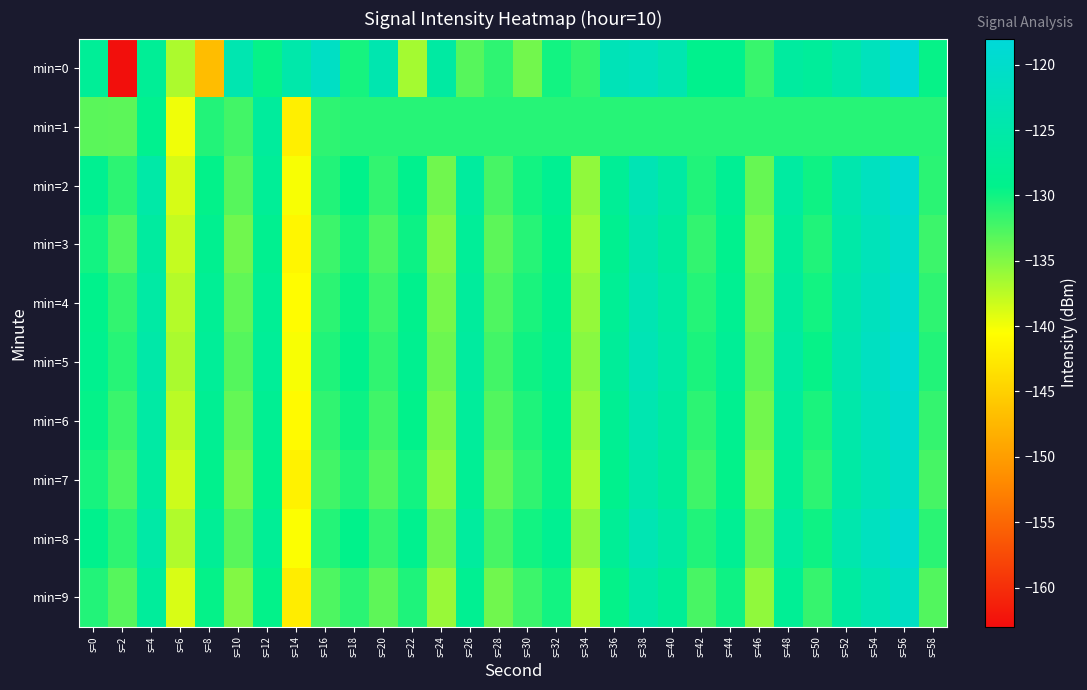

Reading left to right, transcribe all the data shown in this chart.

min=0: s=0=-127.6	s=2=-162.7	s=4=-127.8	s=6=-136.8	s=8=-146.9	s=10=-124.0	s=12=-129.6	s=14=-124.9	s=16=-121.0	s=18=-130.2	s=20=-124.1	s=22=-136.5	s=24=-126.0	s=26=-133.1	s=28=-131.4	s=30=-134.3	s=32=-130.1	s=34=-131.5	s=36=-123.0	s=38=-122.1	s=40=-123.9	s=42=-129.0	s=44=-129.1	s=46=-131.8	s=48=-126.4	s=50=-127.2	s=52=-124.9	s=54=-122.3	s=56=-118.4	s=58=-129.6
min=1: s=0=-133.2	s=2=-133.4	s=4=-128.8	s=6=-139.8	s=8=-130.8	s=10=-132.2	s=12=-126.8	s=14=-142.0	s=16=-131.3	s=18=-131.0	s=20=-131.0	s=22=-131.0	s=24=-131.0	s=26=-131.0	s=28=-131.0	s=30=-131.0	s=32=-131.0	s=34=-131.0	s=36=-131.0	s=38=-131.0	s=40=-131.0	s=42=-131.0	s=44=-131.0	s=46=-131.0	s=48=-131.0	s=50=-131.0	s=52=-131.0	s=54=-131.0	s=56=-131.0	s=58=-131.0
min=2: s=0=-128.5	s=2=-131.2	s=4=-125.3	s=6=-138.7	s=8=-129.4	s=10=-133.1	s=12=-127.6	s=14=-140.2	s=16=-130.8	s=18=-129.3	s=20=-131.5	s=22=-128.9	s=24=-134.2	s=26=-126.7	s=28=-132.4	s=30=-130.1	s=32=-128.3	s=34=-135.6	s=36=-127.8	s=38=-123.4	s=40=-125.9	s=42=-130.7	s=44=-128.1	s=46=-133.8	s=48=-126.2	s=50=-129.9	s=52=-124.5	s=54=-121.8	s=56=-119.3	s=58=-131.1
min=3: s=0=-130.1	s=2=-132.8	s=4=-126.4	s=6=-137.9	s=8=-128.6	s=10=-134.2	s=12=-128.7	s=14=-141.3	s=16=-131.9	s=18=-130.2	s=20=-132.6	s=22=-129.8	s=24=-135.1	s=26=-127.5	s=28=-133.3	s=30=-131.0	s=32=-129.2	s=34=-136.4	s=36=-128.6	s=38=-124.2	s=40=-126.8	s=42=-131.5	s=44=-128.9	s=46=-134.6	s=48=-127.0	s=50=-130.7	s=52=-125.3	s=54=-122.6	s=56=-120.1	s=58=-131.9
min=4: s=0=-129.2	s=2=-131.5	s=4=-125.8	s=6=-137.2	s=8=-128.0	s=10=-133.5	s=12=-128.0	s=14=-140.7	s=16=-131.2	s=18=-129.6	s=20=-131.9	s=22=-129.1	s=24=-134.5	s=26=-126.9	s=28=-132.7	s=30=-130.4	s=32=-128.6	s=34=-135.8	s=36=-127.9	s=38=-123.7	s=40=-126.2	s=42=-130.9	s=44=-128.3	s=46=-134.0	s=48=-126.4	s=50=-130.1	s=52=-124.7	s=54=-122.0	s=56=-119.6	s=58=-131.3
min=5: s=0=-128.8	s=2=-131.0	s=4=-125.1	s=6=-136.8	s=8=-127.5	s=10=-133.0	s=12=-127.5	s=14=-140.2	s=16=-130.7	s=18=-129.1	s=20=-131.4	s=22=-128.6	s=24=-134.0	s=26=-126.4	s=28=-132.2	s=30=-129.9	s=32=-128.1	s=34=-135.3	s=36=-127.4	s=38=-123.2	s=40=-125.7	s=42=-130.4	s=44=-127.8	s=46=-133.5	s=48=-125.9	s=50=-129.6	s=52=-124.2	s=54=-121.5	s=56=-119.1	s=58=-130.8
min=6: s=0=-129.5	s=2=-131.8	s=4=-125.8	s=6=-137.5	s=8=-128.2	s=10=-133.7	s=12=-128.2	s=14=-140.9	s=16=-131.4	s=18=-129.8	s=20=-132.1	s=22=-129.3	s=24=-134.7	s=26=-127.1	s=28=-132.9	s=30=-130.6	s=32=-128.8	s=34=-136.1	s=36=-128.2	s=38=-124.0	s=40=-126.5	s=42=-131.2	s=44=-128.6	s=46=-134.3	s=48=-126.7	s=50=-130.4	s=52=-125.0	s=54=-122.3	s=56=-119.9	s=58=-131.6
min=7: s=0=-130.3	s=2=-132.6	s=4=-126.6	s=6=-138.3	s=8=-129.0	s=10=-134.5	s=12=-128.9	s=14=-141.7	s=16=-132.2	s=18=-130.6	s=20=-132.9	s=22=-130.1	s=24=-135.5	s=26=-127.9	s=28=-133.7	s=30=-131.4	s=32=-129.6	s=34=-136.9	s=36=-129.0	s=38=-124.8	s=40=-127.3	s=42=-132.0	s=44=-129.4	s=46=-135.1	s=48=-127.5	s=50=-131.2	s=52=-125.8	s=54=-123.1	s=56=-120.7	s=58=-132.4
min=8: s=0=-129.0	s=2=-131.3	s=4=-125.4	s=6=-137.0	s=8=-127.7	s=10=-133.2	s=12=-127.7	s=14=-140.4	s=16=-130.9	s=18=-129.3	s=20=-131.6	s=22=-128.8	s=24=-134.2	s=26=-126.6	s=28=-132.4	s=30=-130.1	s=32=-128.3	s=34=-135.6	s=36=-127.7	s=38=-123.5	s=40=-126.0	s=42=-130.7	s=44=-128.1	s=46=-133.8	s=48=-126.2	s=50=-129.9	s=52=-124.5	s=54=-121.8	s=56=-119.4	s=58=-131.1
min=9: s=0=-130.8	s=2=-133.1	s=4=-127.1	s=6=-138.8	s=8=-129.5	s=10=-135.0	s=12=-129.4	s=14=-142.2	s=16=-132.7	s=18=-131.1	s=20=-133.4	s=22=-130.6	s=24=-136.0	s=26=-128.4	s=28=-134.2	s=30=-131.9	s=32=-130.1	s=34=-137.4	s=36=-129.5	s=38=-125.3	s=40=-127.8	s=42=-132.5	s=44=-129.9	s=46=-135.6	s=48=-128.0	s=50=-131.7	s=52=-126.3	s=54=-123.6	s=56=-121.2	s=58=-132.9